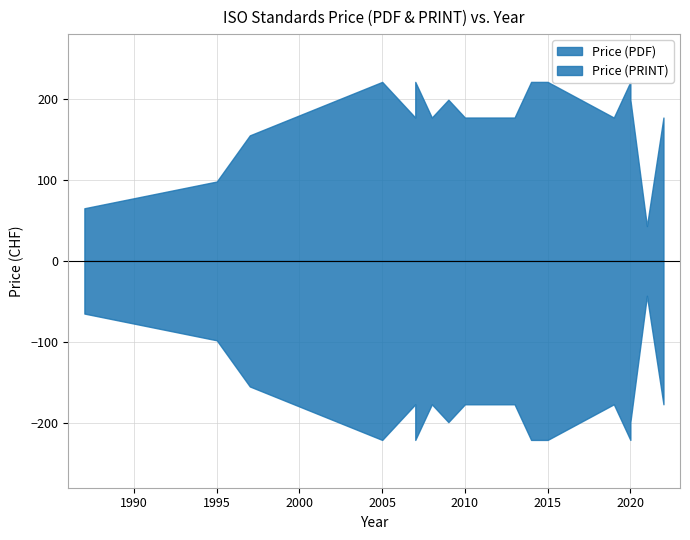

How many lines are shown in the chart?

2